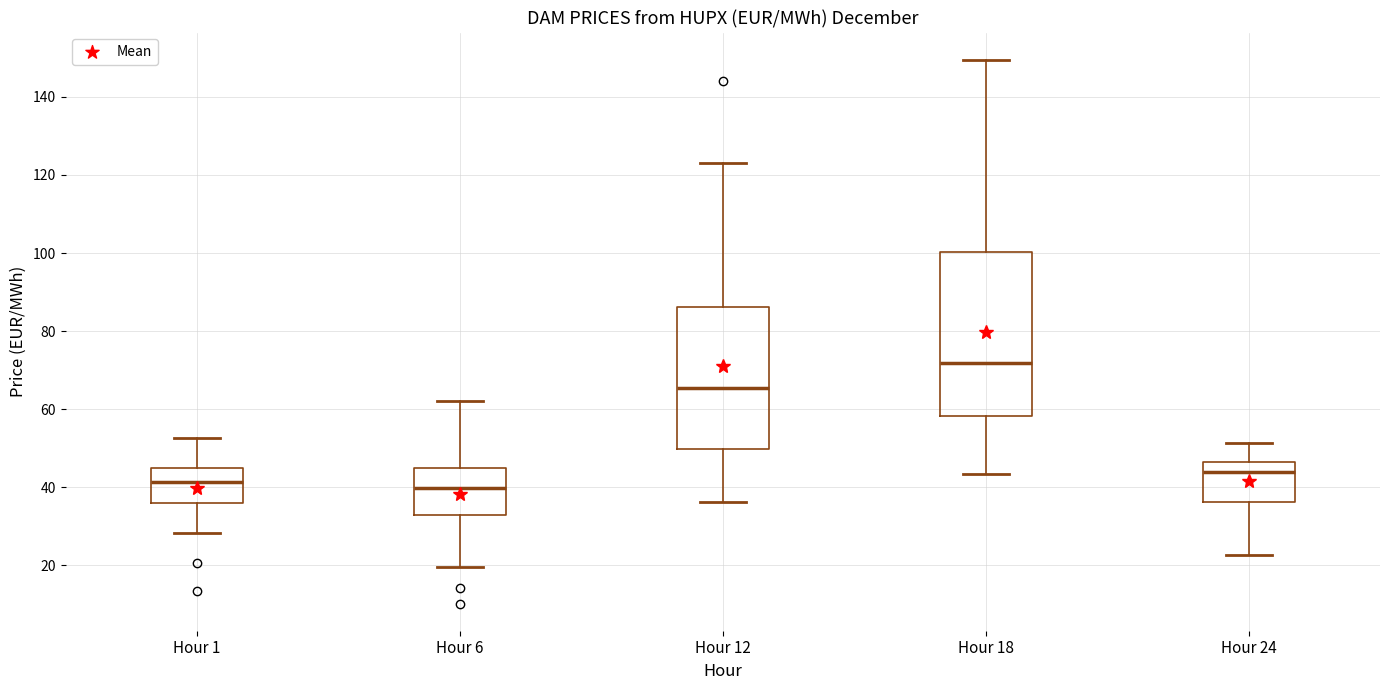

Reading left to right, transcribe this box plot: for each box, give where its median line is, the range the box spans, and where its two whiskers end, as read against the y-axis. The values are not printed on the chart, so give them approximately, as read against the axis.

Hour 1: median 42, box 36 to 46, whiskers 28 to 52
Hour 6: median 40, box 32 to 44, whiskers 20 to 62
Hour 12: median 66, box 50 to 86, whiskers 36 to 124
Hour 18: median 72, box 58 to 100, whiskers 44 to 150
Hour 24: median 44, box 36 to 46, whiskers 22 to 52